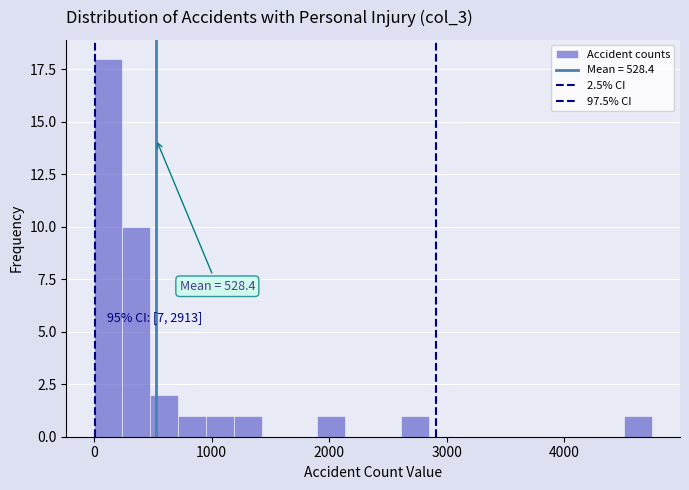

Read against the x-axis, roughly where is the centre of the tallest bar?

100